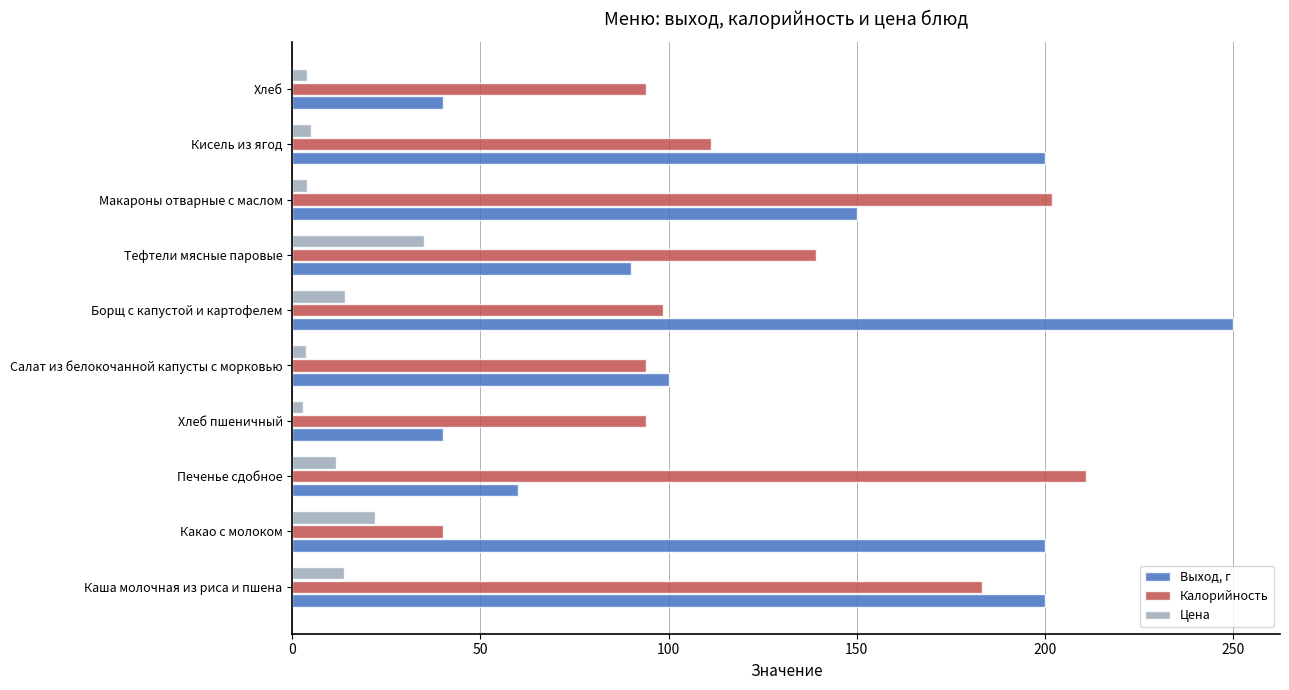

At which label is Выход, г closest to 145?

Макароны отварные с маслом